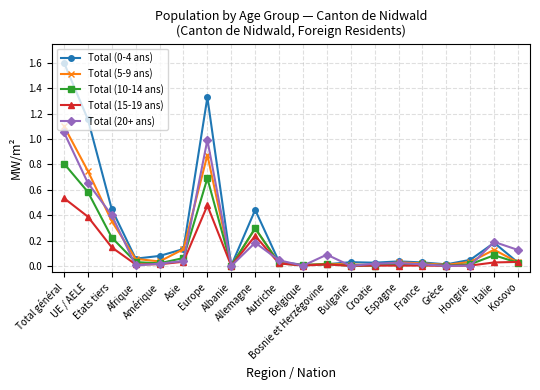

What is the highest value of the Total (10-14 ans) series?

0.8